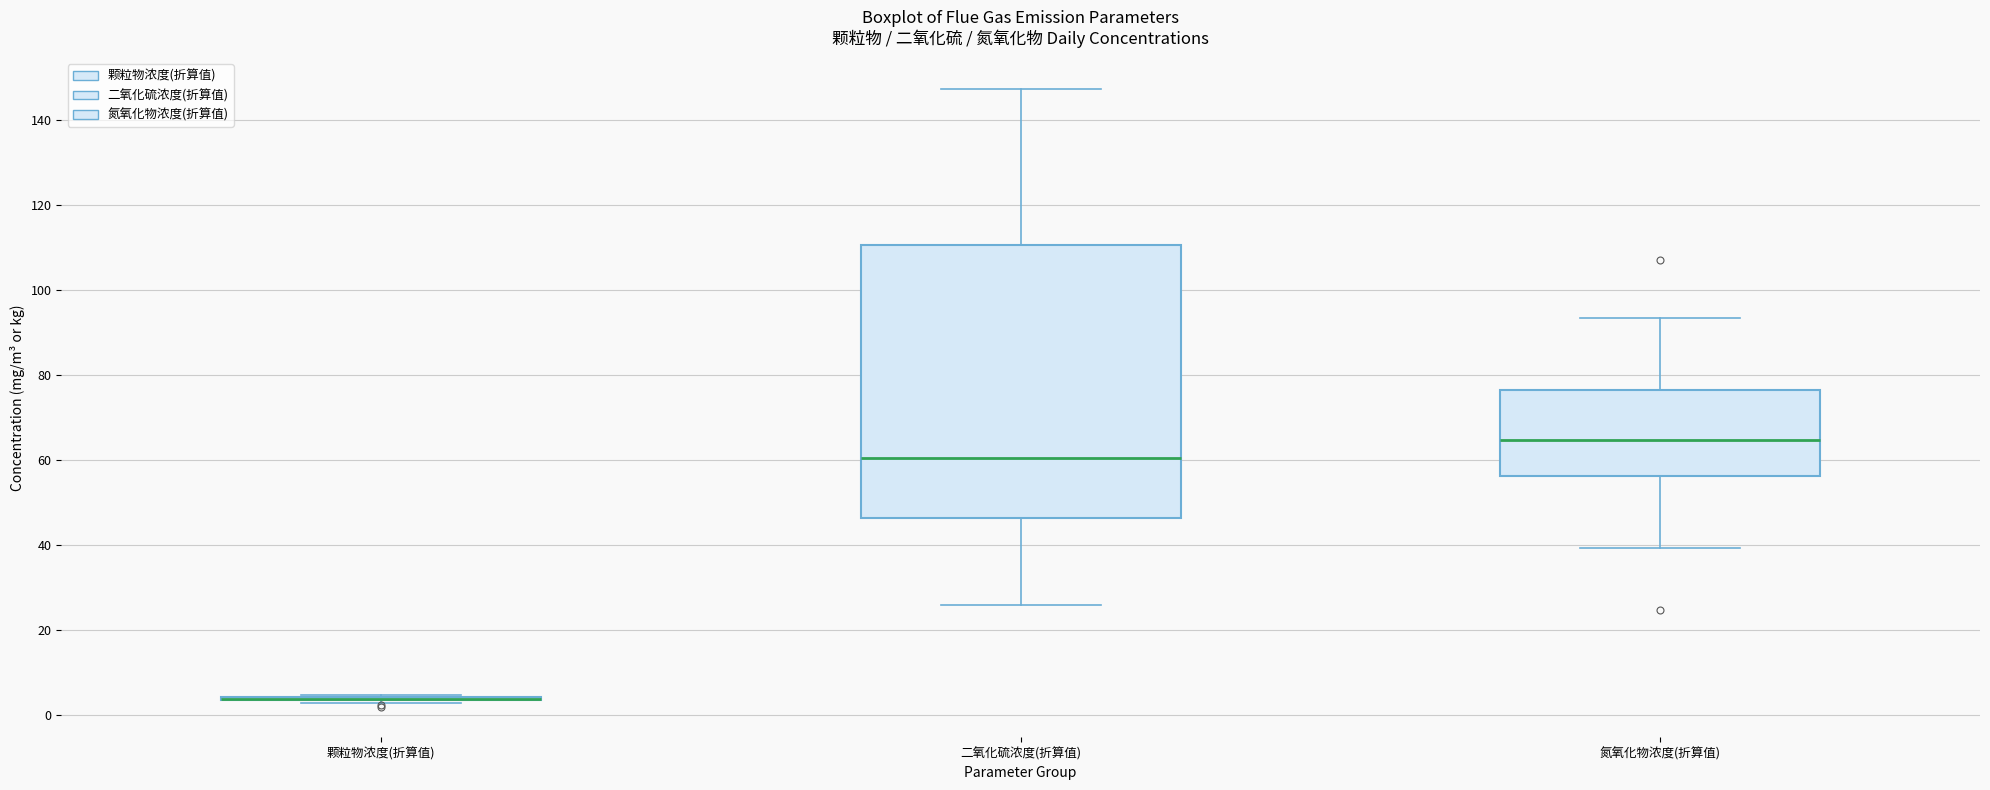

Reading left to right, transcribe this box plot: for each box, give where its median line is, the range the box spans, and where its two whiskers end, as read against the y-axis. The values are not printed on the chart, so give them approximately, as read against the axis.

颗粒物浓度(折算值): box collapsed to a line at 4, whiskers 2 to 4
二氧化硫浓度(折算值): median 60, box 46 to 110, whiskers 26 to 148
氮氧化物浓度(折算值): median 64, box 56 to 76, whiskers 40 to 94